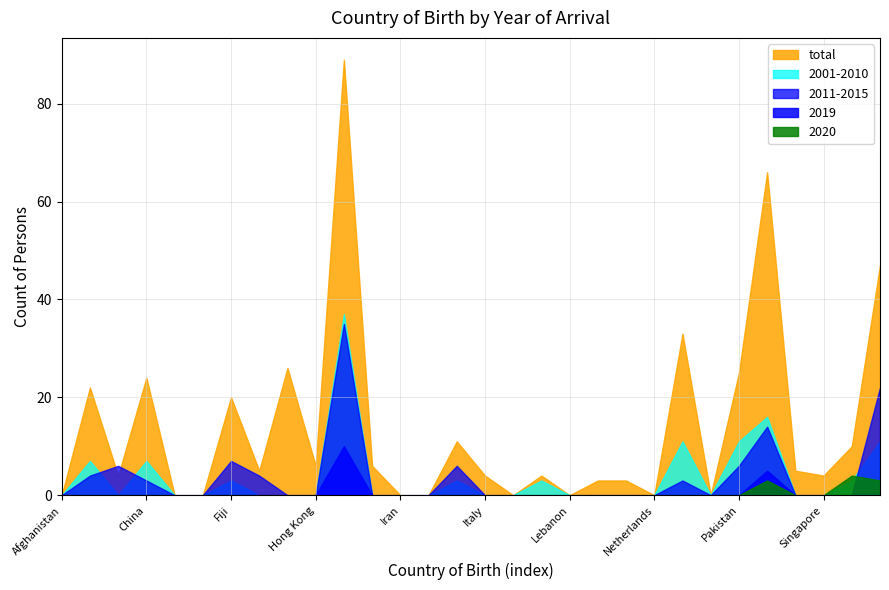

What are all the series names shown in the legend?

total, 2001-2010, 2011-2015, 2019, 2020